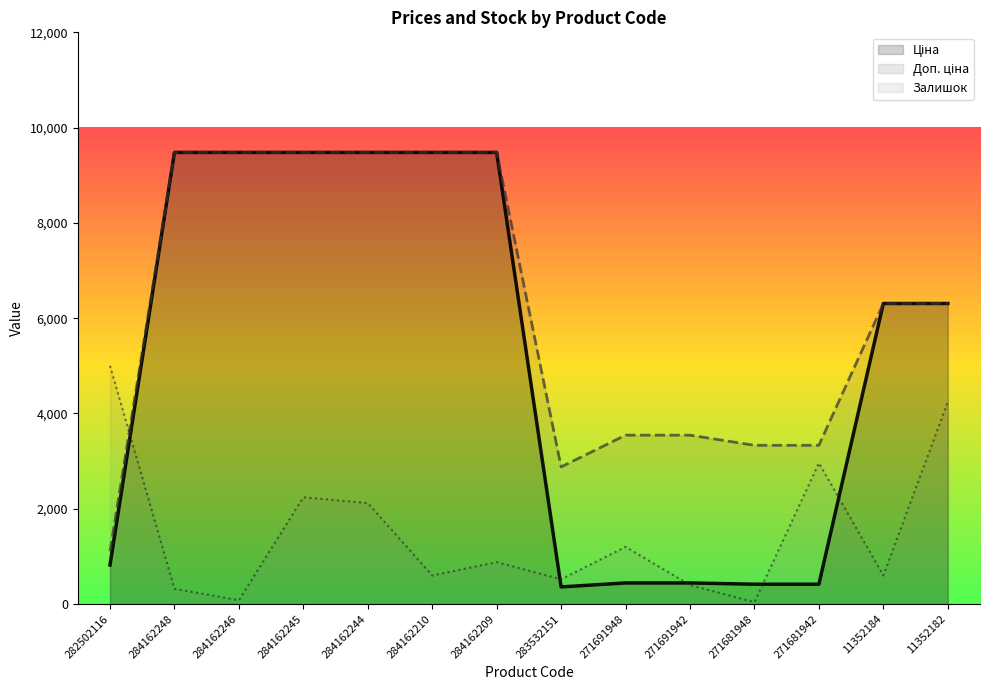

Rank the series at 271691948 from highest to lowest value.

Доп. ціна, Залишок, Ціна